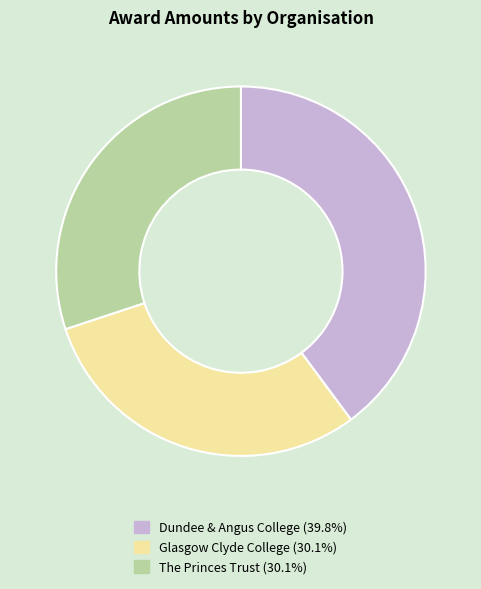

Does any single category account for the majority?

No